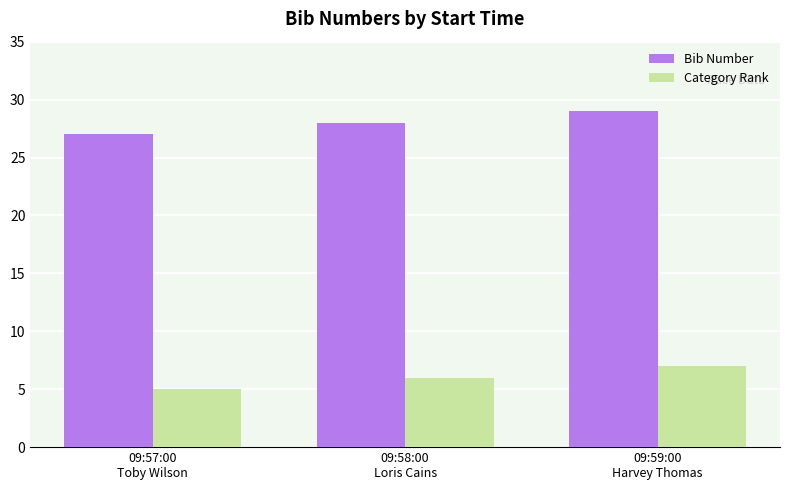

At 09:58:00
Loris Cains, list the series in order from largest to smallest.

Bib Number, Category Rank